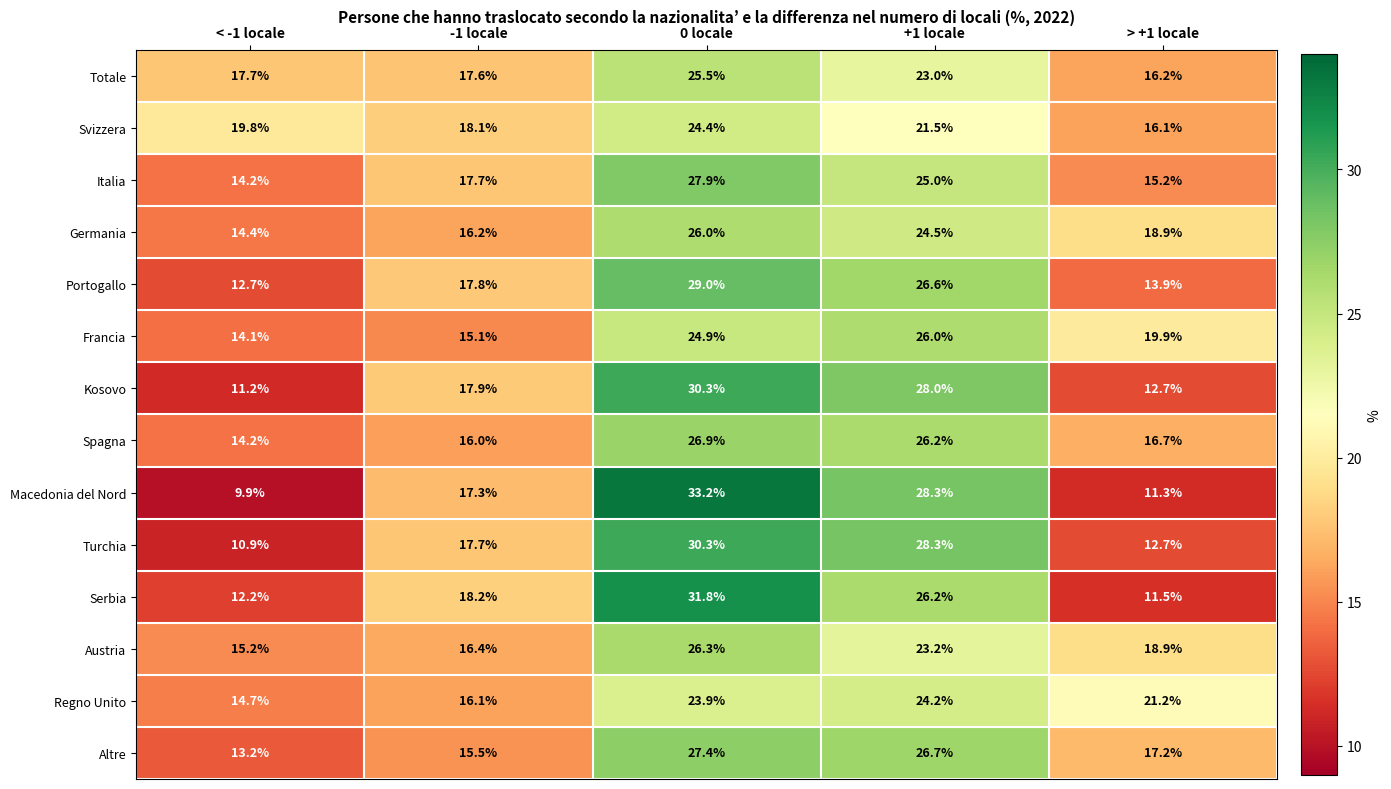

What is the total value across all series at < -1 locale?

194.4